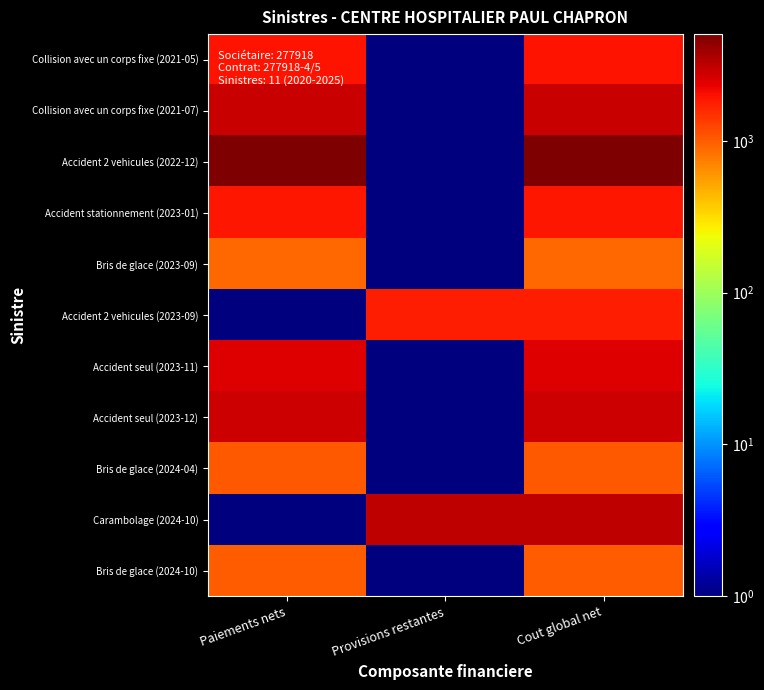

Reading right to left, what are all the values shown in this chart?

Collision avec un corps fixe (2021-05): Cout global net=1934.9	Provisions restantes=0.1	Paiements nets=1934.9
Collision avec un corps fixe (2021-07): Cout global net=2954.1	Provisions restantes=0.1	Paiements nets=2954.1
Accident 2 vehicules (2022-12): Cout global net=5065.5	Provisions restantes=0.1	Paiements nets=5065.5
Accident stationnement (2023-01): Cout global net=1926.3	Provisions restantes=0.1	Paiements nets=1926.3
Bris de glace (2023-09): Cout global net=902.5	Provisions restantes=0.1	Paiements nets=902.5
Accident 2 vehicules (2023-09): Cout global net=1776.0	Provisions restantes=1776.0	Paiements nets=0.1
Accident seul (2023-11): Cout global net=2487.4	Provisions restantes=0.1	Paiements nets=2487.4
Accident seul (2023-12): Cout global net=2795.4	Provisions restantes=0.1	Paiements nets=2795.4
Bris de glace (2024-04): Cout global net=1029.9	Provisions restantes=0.1	Paiements nets=1029.9
Carambolage (2024-10): Cout global net=3101.0	Provisions restantes=3101.0	Paiements nets=0.1
Bris de glace (2024-10): Cout global net=1015.6	Provisions restantes=0.1	Paiements nets=1015.6